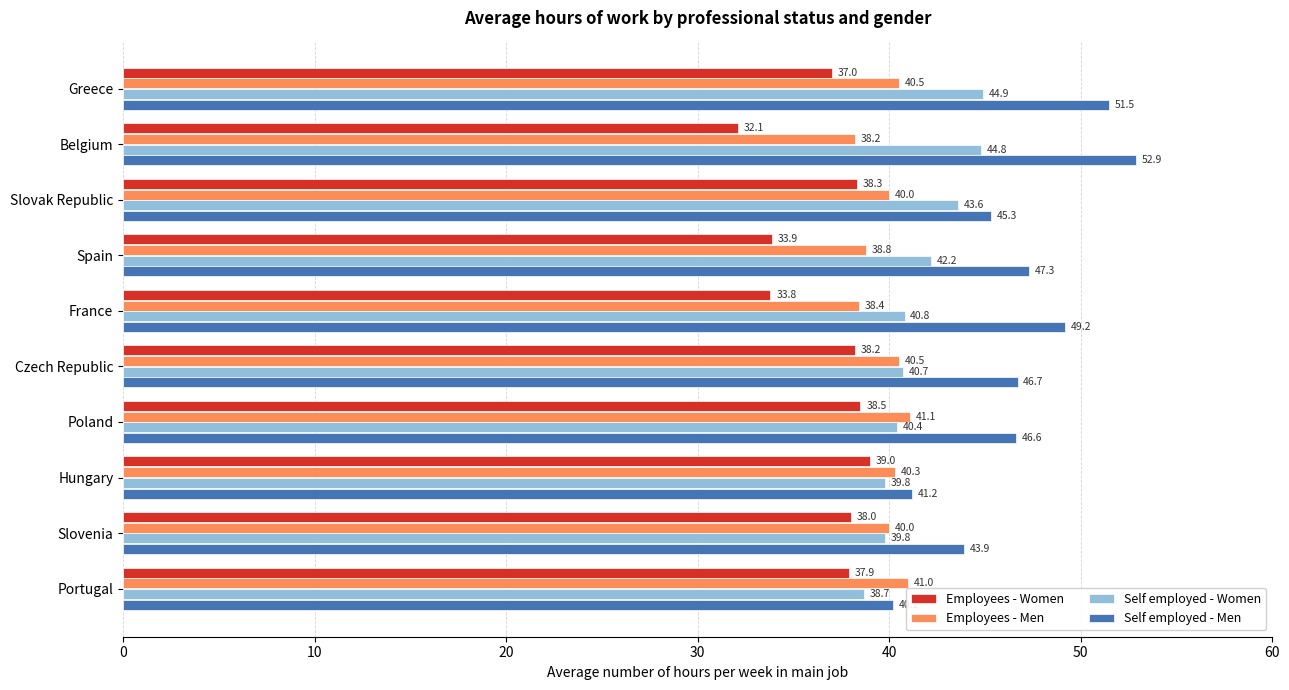

The Employees - Men series shows 68.0 at Spain. True or false?

False